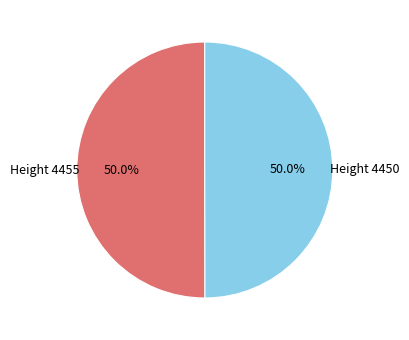

Is it true that Height 4455 is 59% of the pie?

False